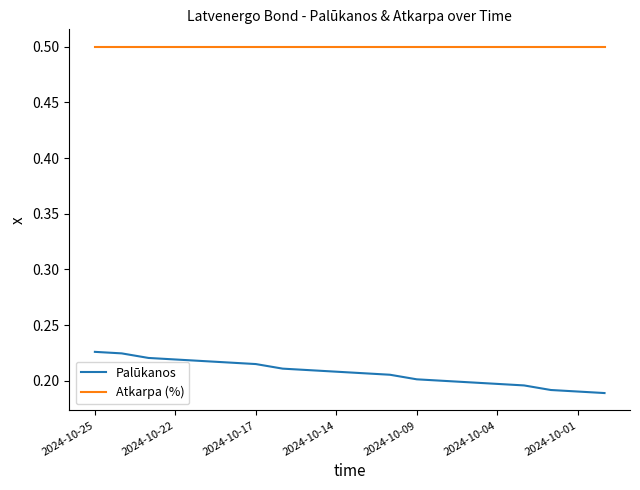

What is the highest value of the Atkarpa (%) series?

0.5